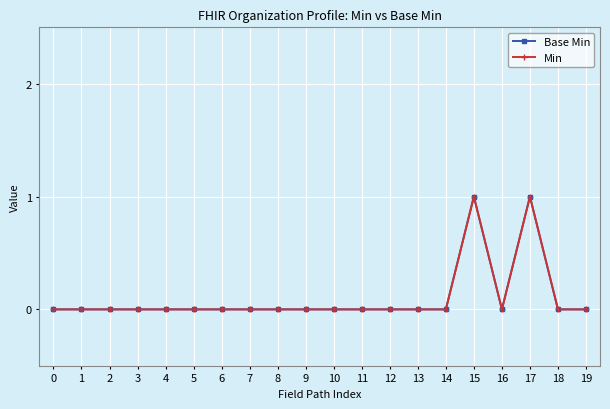

At which category does Min reach its first local peak?

15